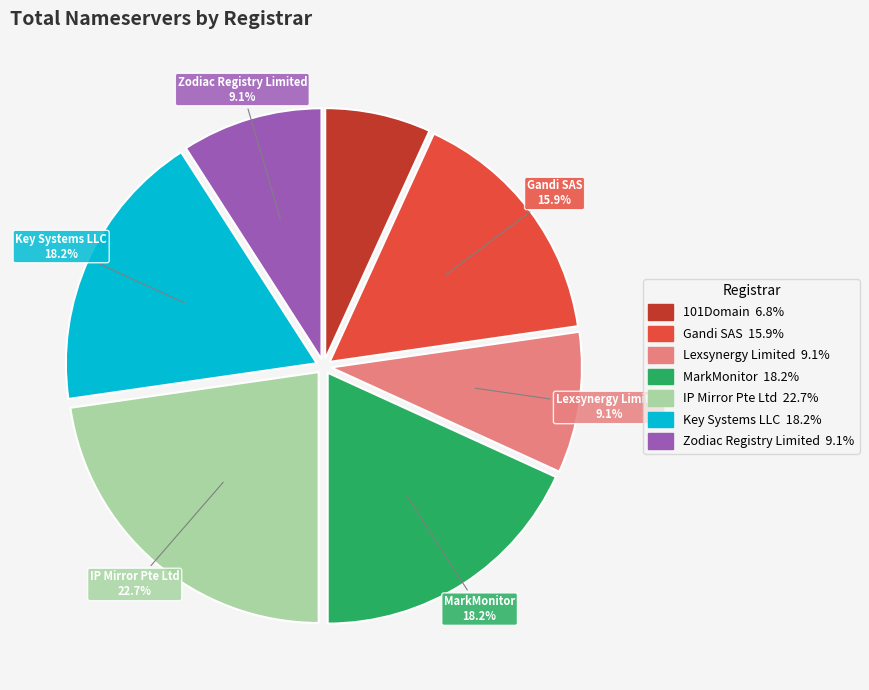

Count the number of slices in the pie.

7